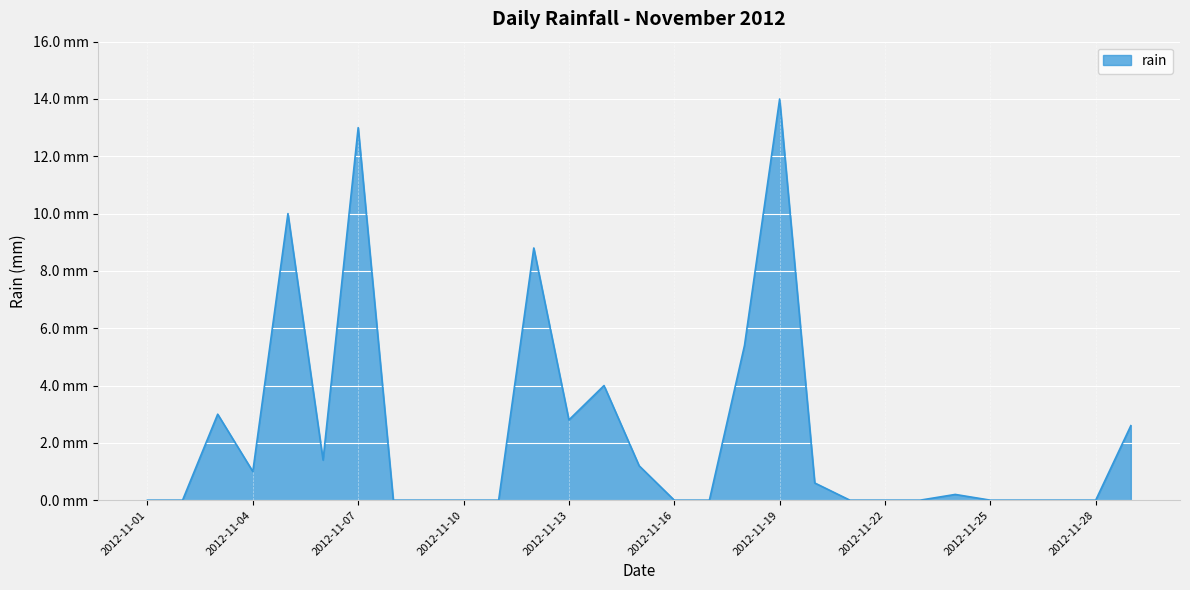

List the labels in order of value, largest first.

2012-11-19, 2012-11-07, 2012-11-05, 2012-11-12, 2012-11-18, 2012-11-14, 2012-11-03, 2012-11-13, 2012-11-29, 2012-11-06, 2012-11-15, 2012-11-04, 2012-11-20, 2012-11-24, 2012-11-01, 2012-11-02, 2012-11-08, 2012-11-09, 2012-11-10, 2012-11-11, 2012-11-16, 2012-11-17, 2012-11-21, 2012-11-22, 2012-11-23, 2012-11-25, 2012-11-26, 2012-11-27, 2012-11-28